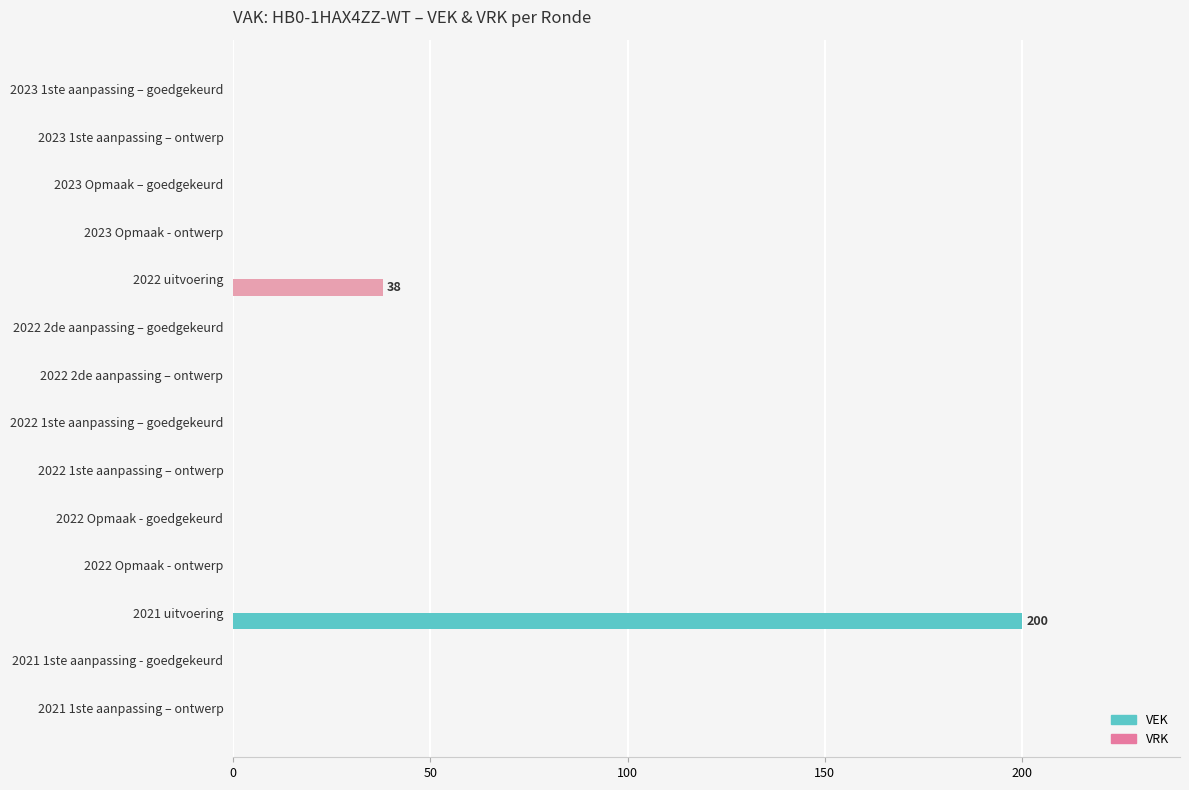

Which has a higher value, 2022 uitvoering or 2023 Opmaak - ontwerp?

2022 uitvoering